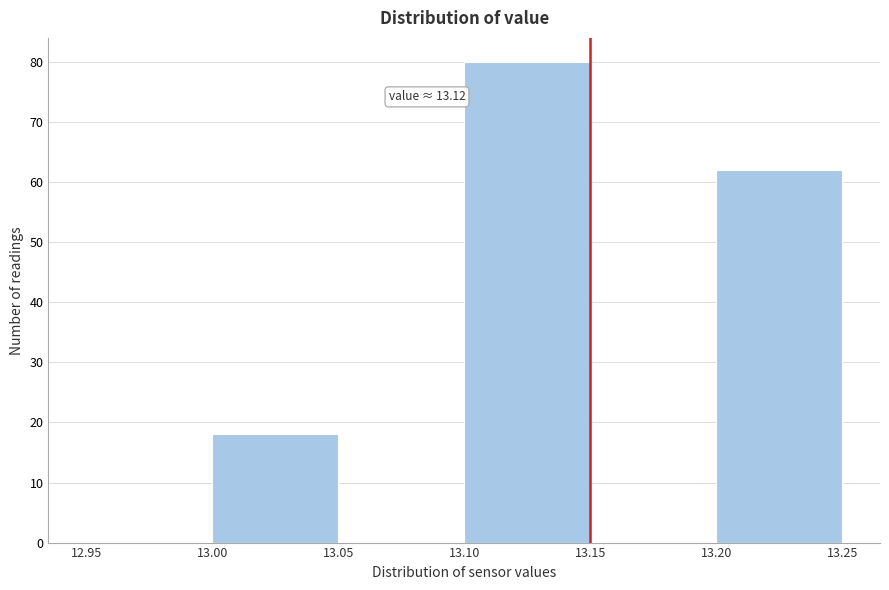

Which range on the x-axis has the tallest bar?

13.10 to 13.15